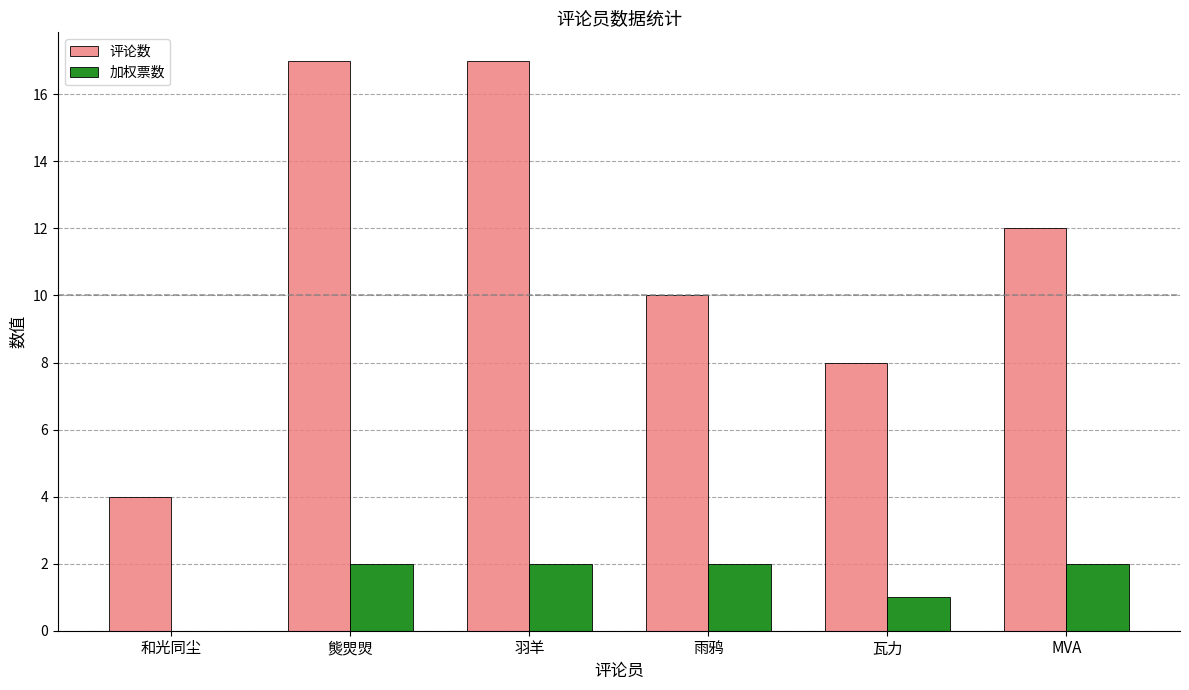

Is it true that 评论数 equals 30 at 熋焸焽?

False